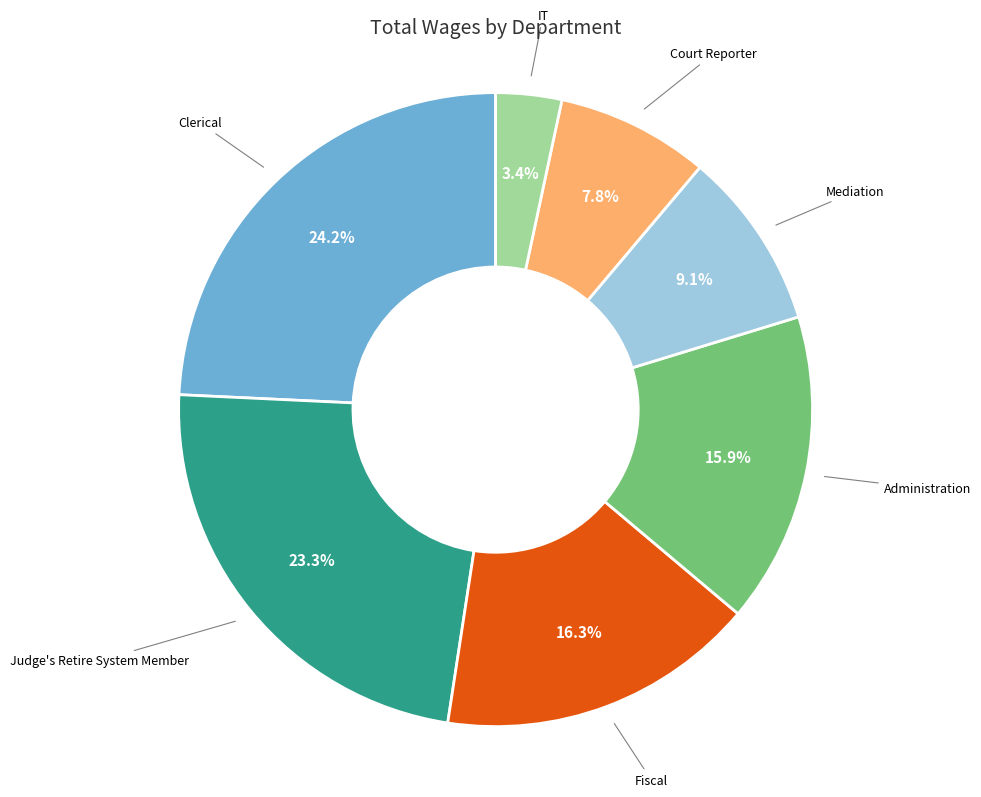

What is the total percentage of Fiscal and Court Reporter?

24.1%